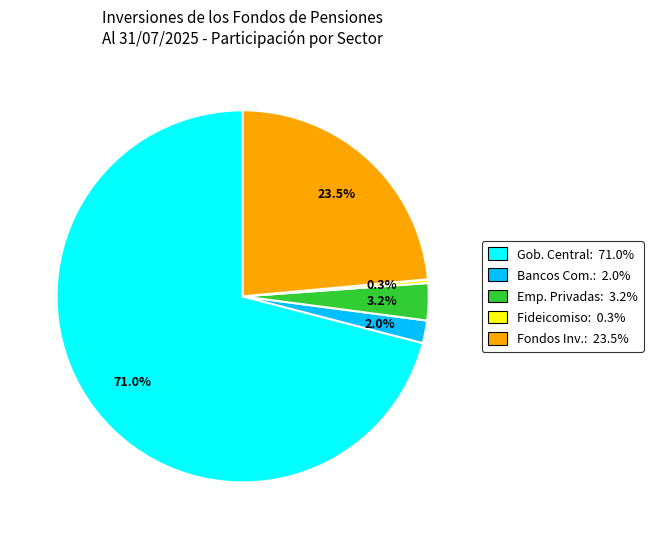

Which category has the biggest portion of the pie?

Gob. Central: 71.0%